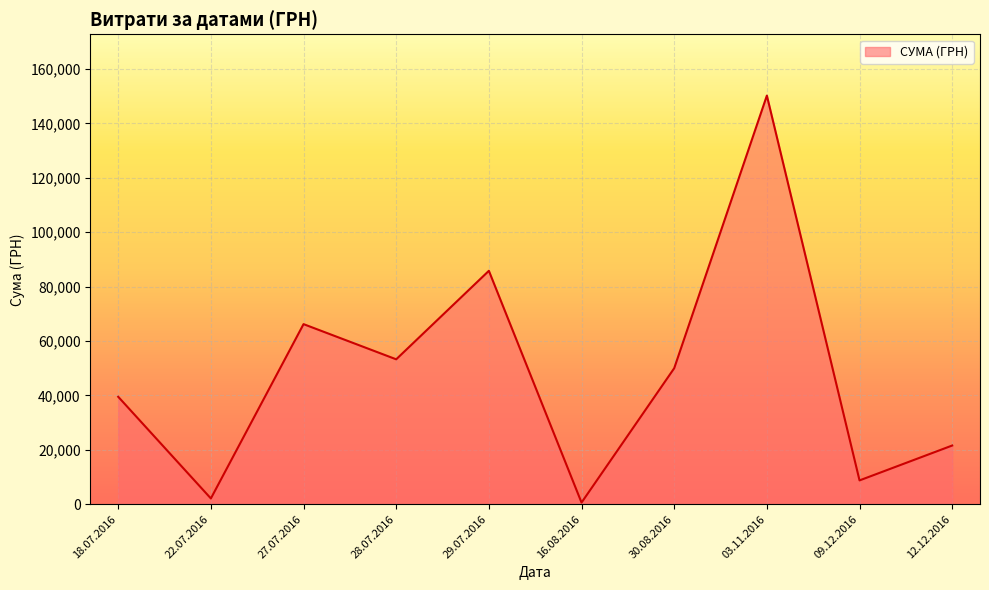

What is the ratio of the value at 03.11.2016 to the value at 30.08.2016?

3.0